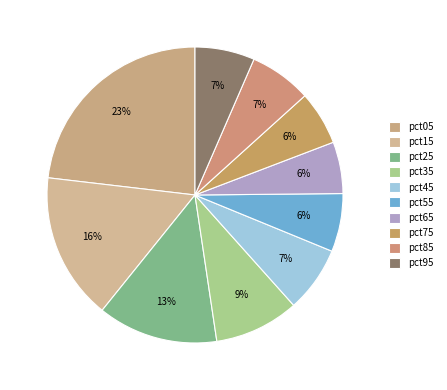

Which category has the biggest portion of the pie?

pct05